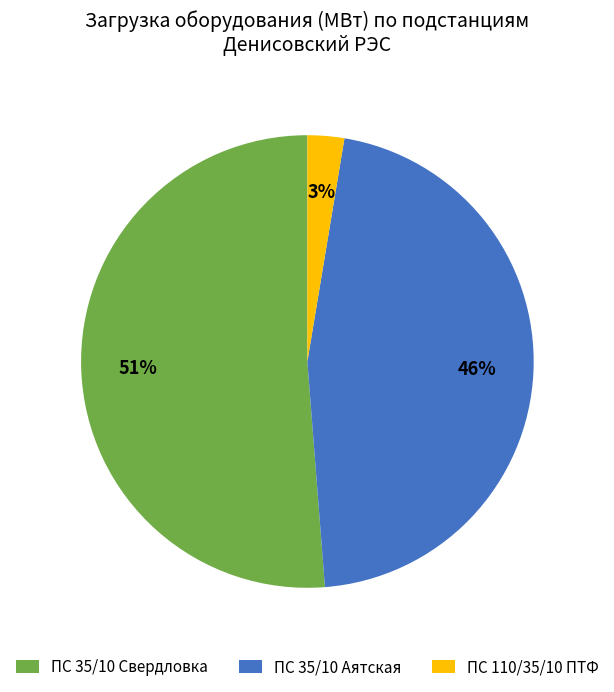

To the nearest percent, what is the average slice percentage?

33%